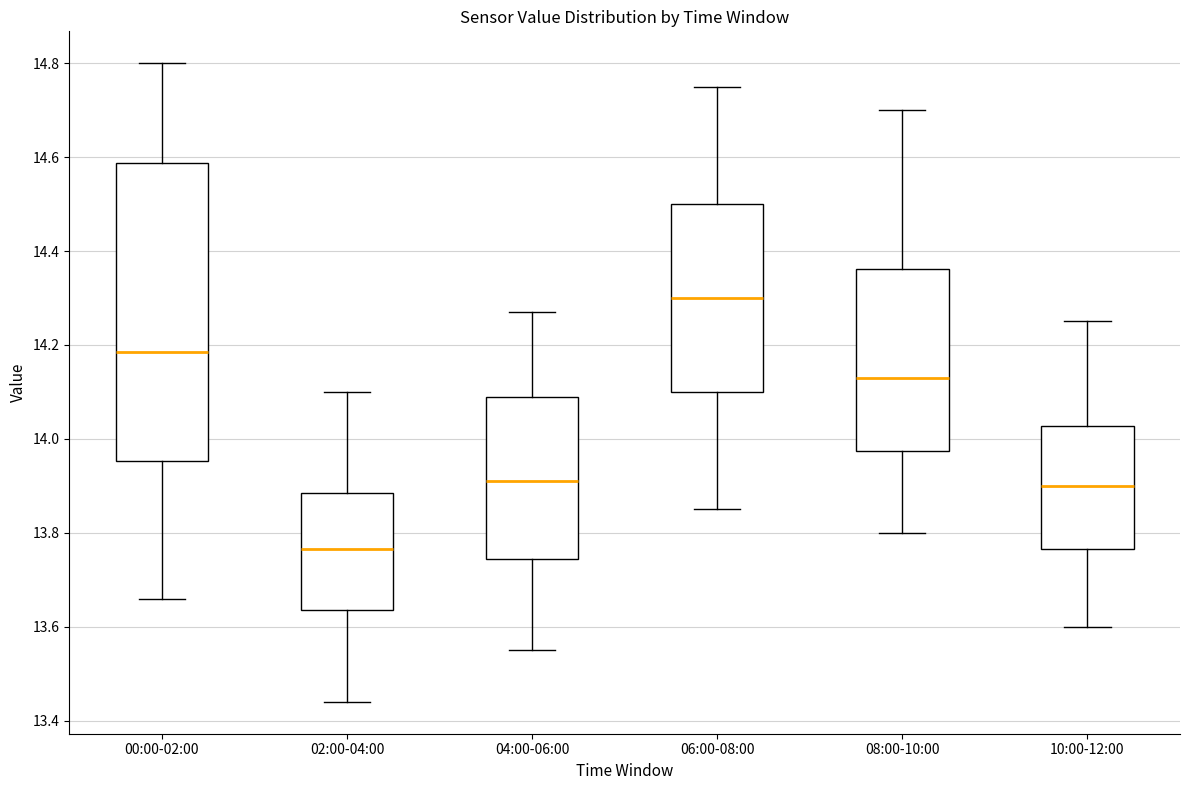

Reading left to right, read every box against the y-axis: the position of its median line, the range the box covers, and the ends of its whiskers. The values are not printed on the chart, so give them approximately, as read against the axis.

00:00-02:00: median 14.18, box 13.96 to 14.58, whiskers 13.66 to 14.80
02:00-04:00: median 13.76, box 13.64 to 13.88, whiskers 13.44 to 14.10
04:00-06:00: median 13.92, box 13.74 to 14.10, whiskers 13.56 to 14.28
06:00-08:00: median 14.30, box 14.10 to 14.50, whiskers 13.86 to 14.76
08:00-10:00: median 14.14, box 13.98 to 14.36, whiskers 13.80 to 14.70
10:00-12:00: median 13.90, box 13.76 to 14.02, whiskers 13.60 to 14.26